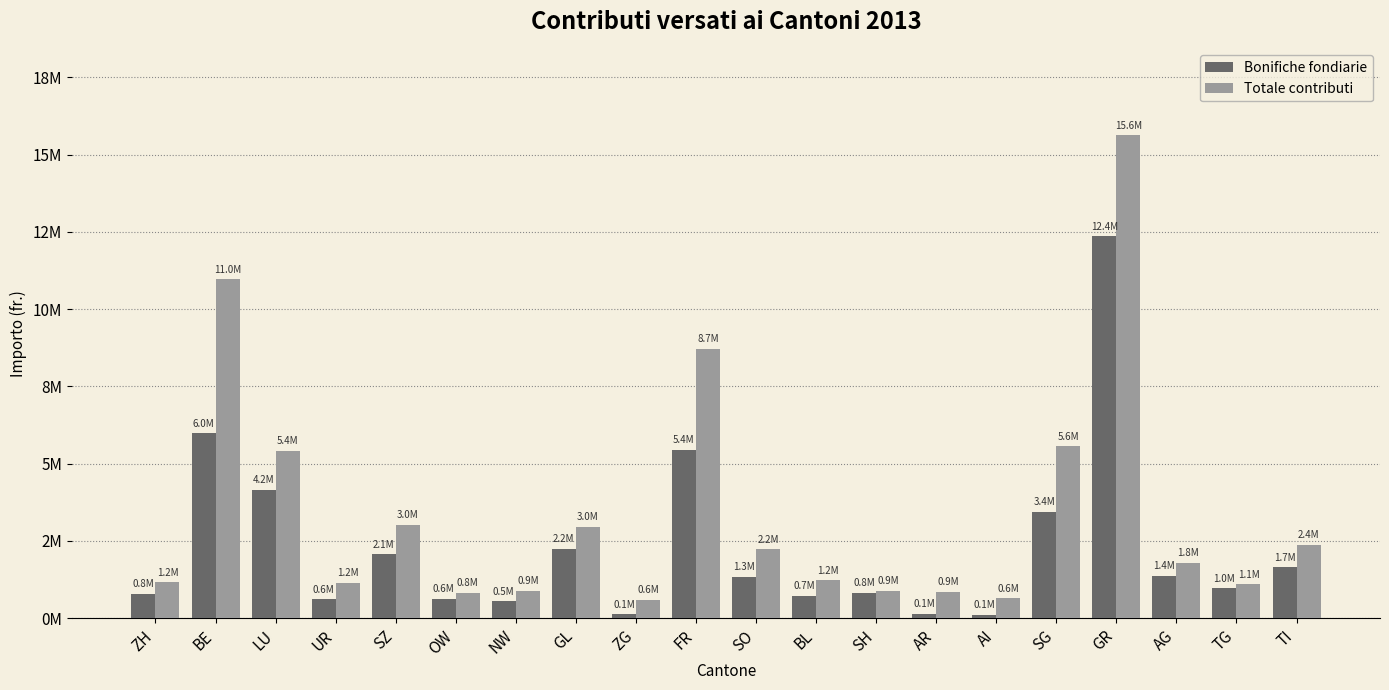

The value of Totale contributi at FR is 8707677. True or false?

True